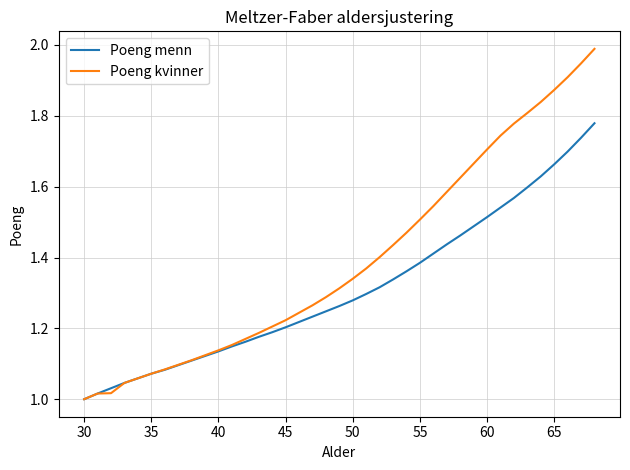

Which series has the largest total across all categories?

Poeng kvinner